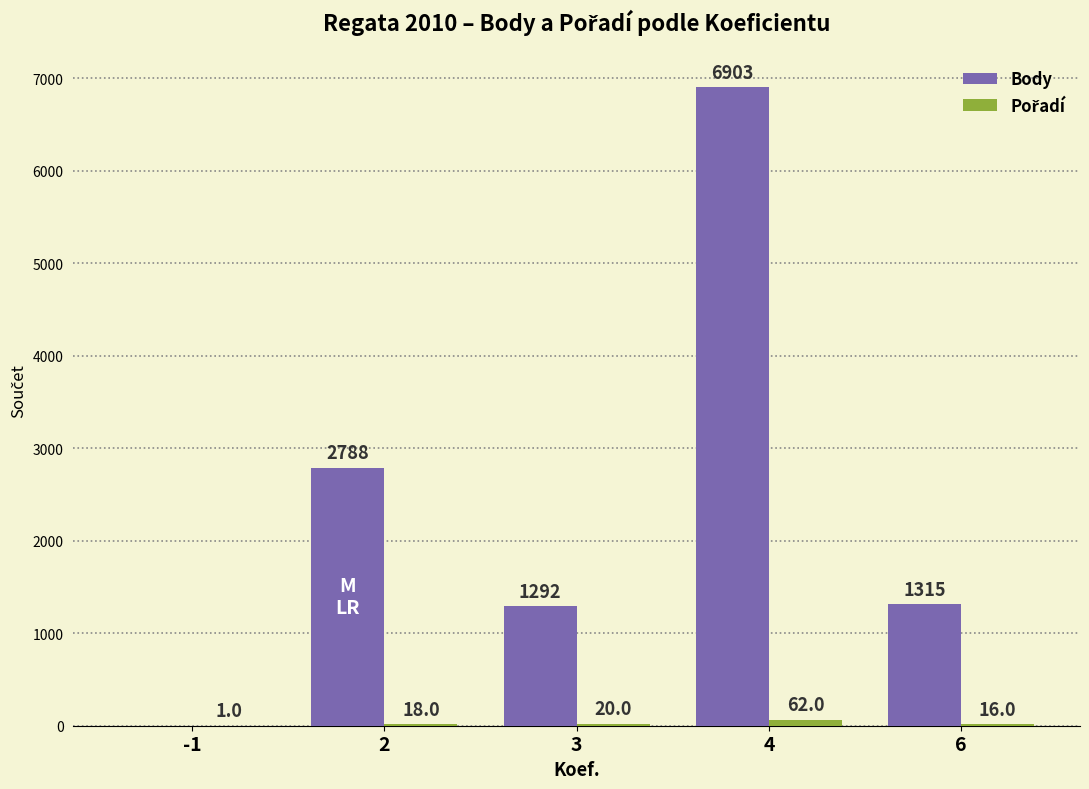

What is the total value across all series at 3?

1312